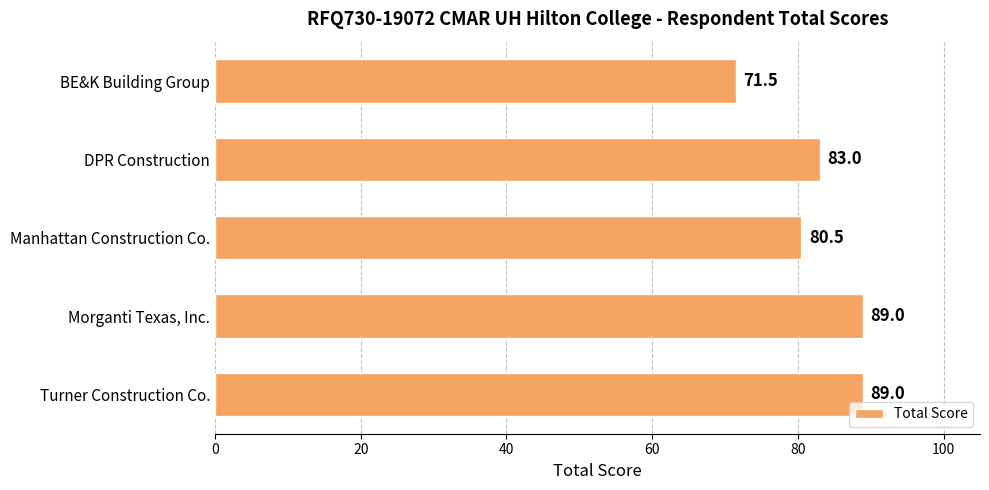

What is the change in value from BE&K Building Group to Manhattan Construction Co.?

+9.0